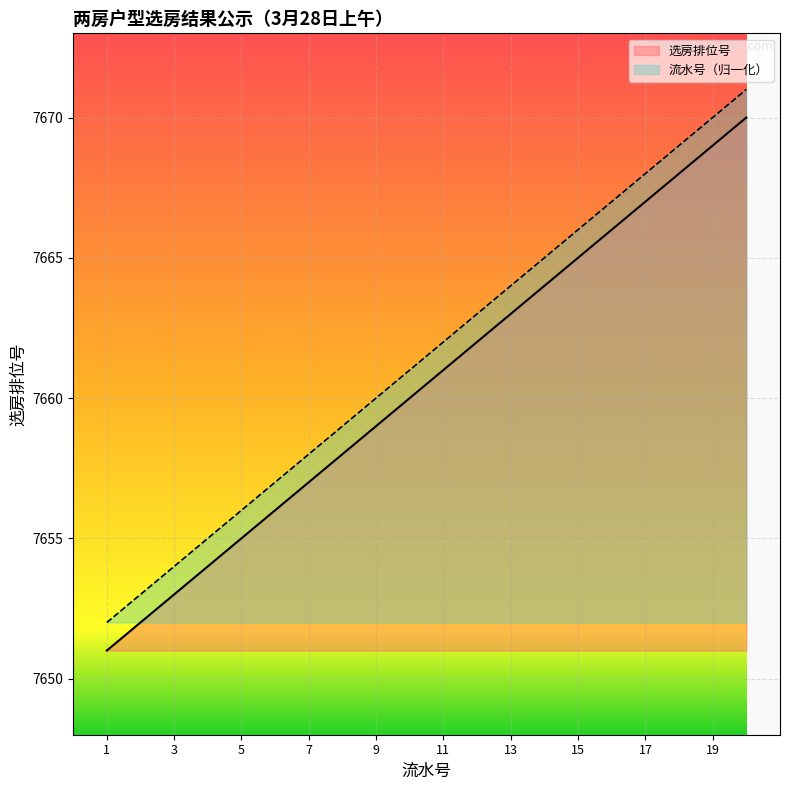

The 选房排位号 series shows 7661 at 10. True or false?

True